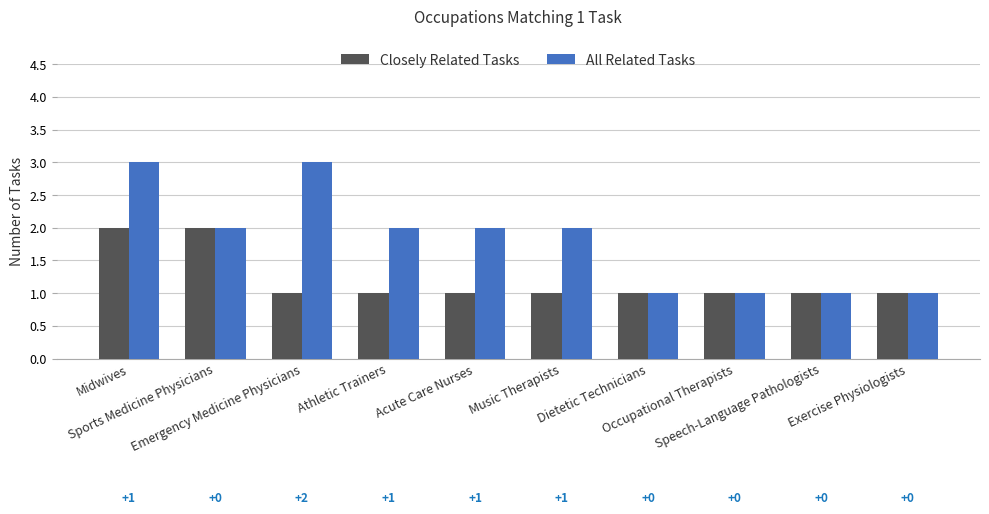

What is the label of the 5th bar from the right?

Music Therapists